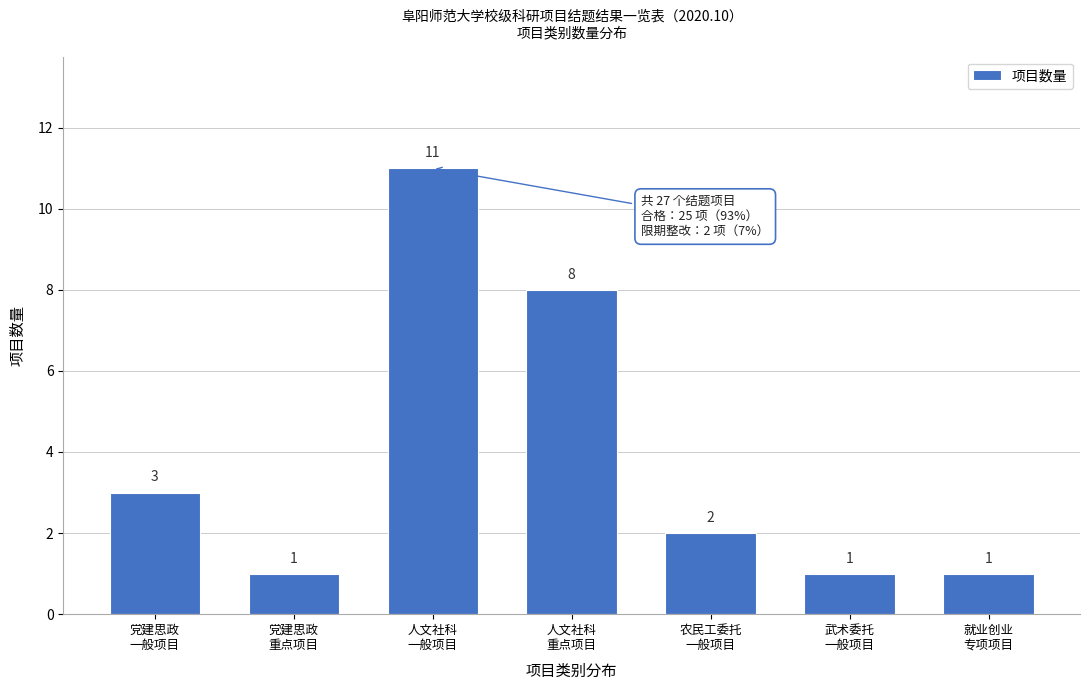

Reading right to left, extract all data points from this chart.

1	1	2	8	11	1	3